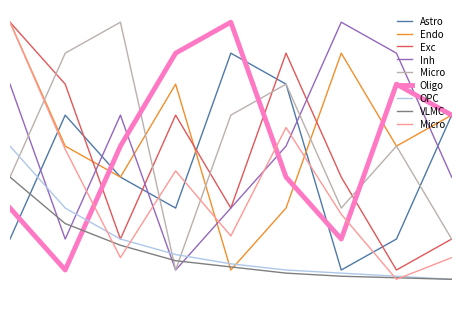

What position from the left is 8?

6